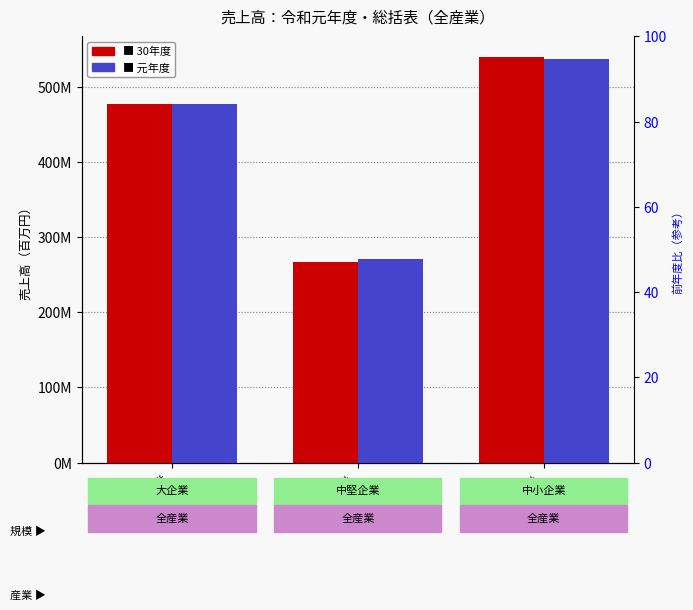

Reading left to right, what are all the values shown in this chart?

30年度: 477185629	266963750	540060870
元年度: 477053005	270570643	536597124